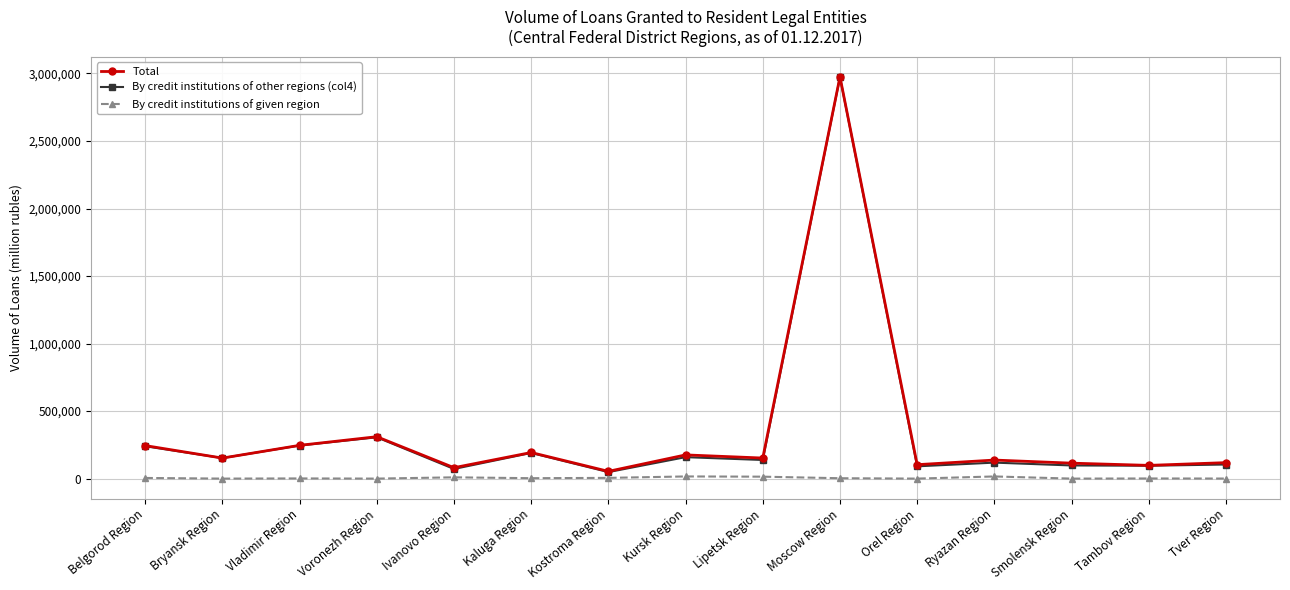

True or false: By credit institutions of other regions (col4) has more than 2 points higher than both neighbors.

True